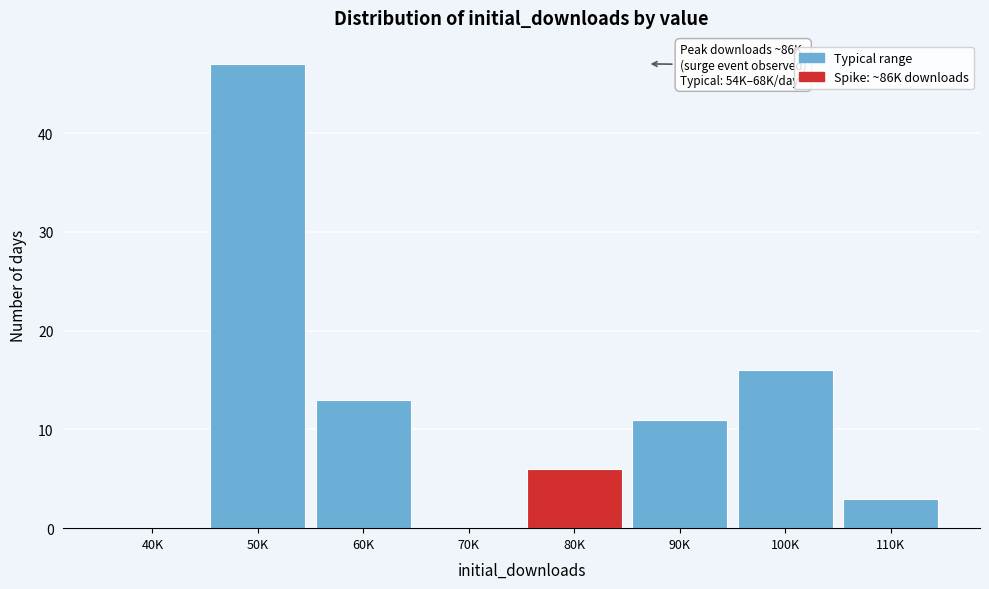

Reading left to right, what are all the values shown in this chart?

40K=0	50K=47	60K=13	70K=0	80K=6	90K=11	100K=16	110K=3